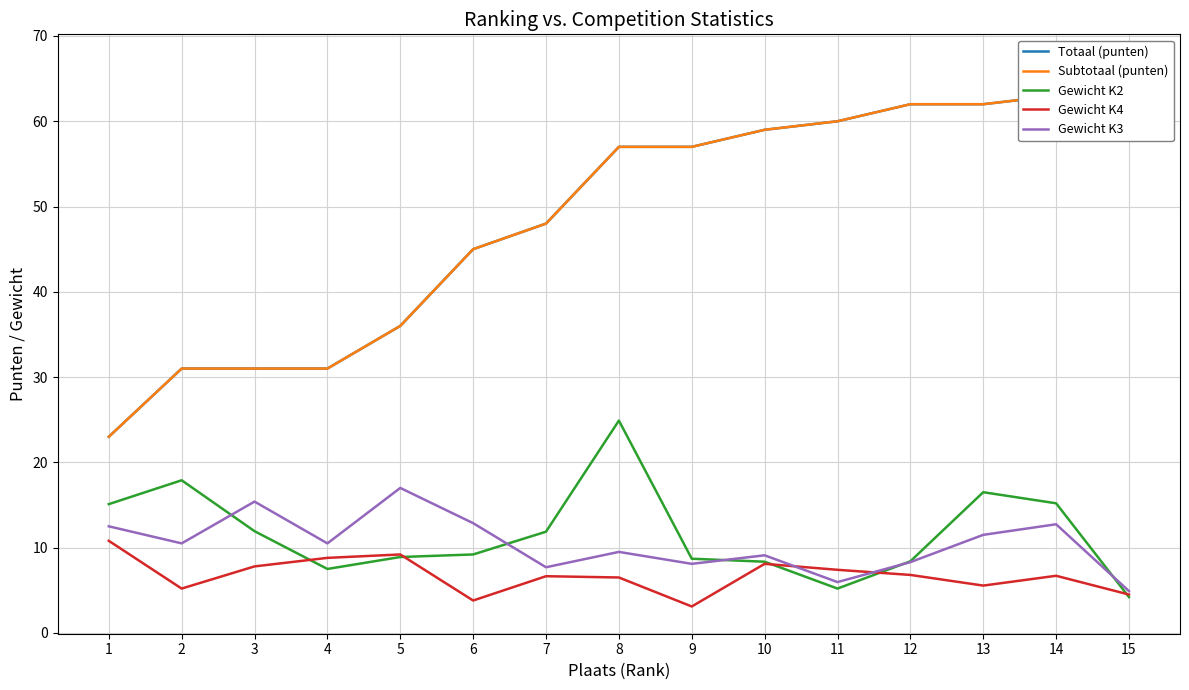

What is the difference between the Gewicht K2 values at 14 and 7?

3.3